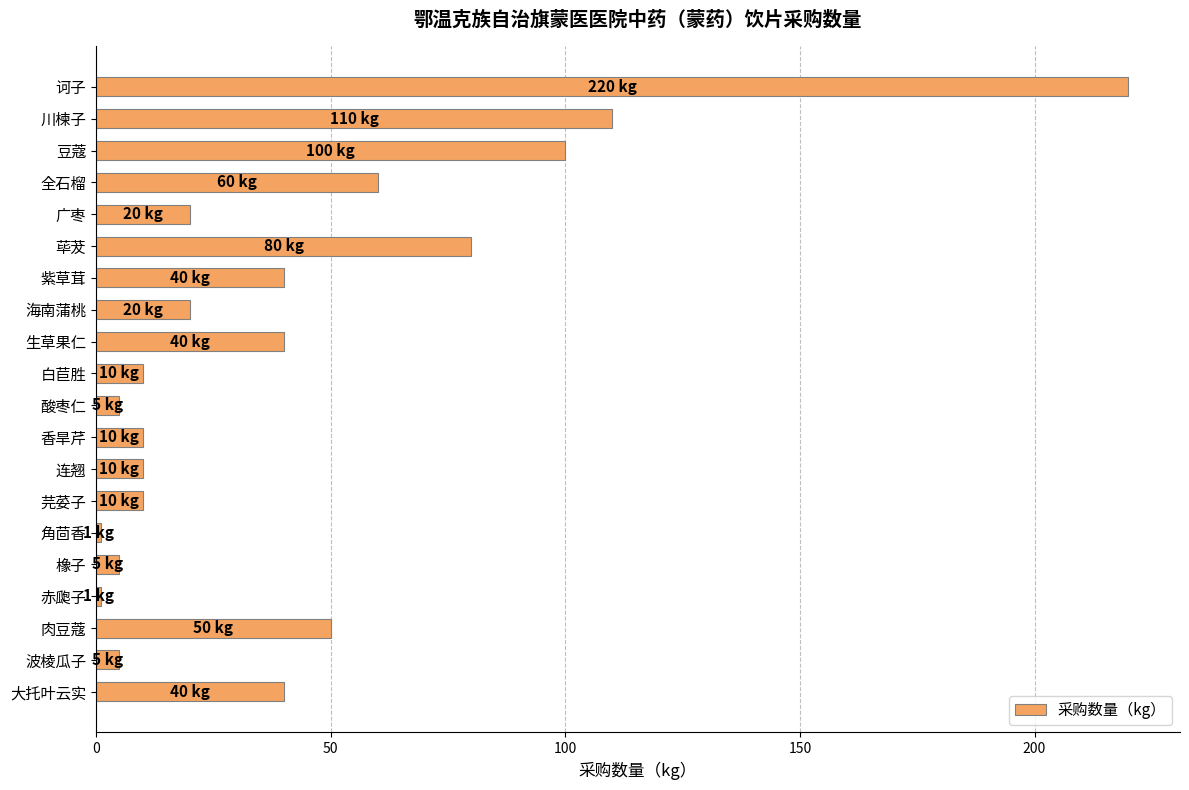

The value at 芫荽子 is 10. True or false?

True